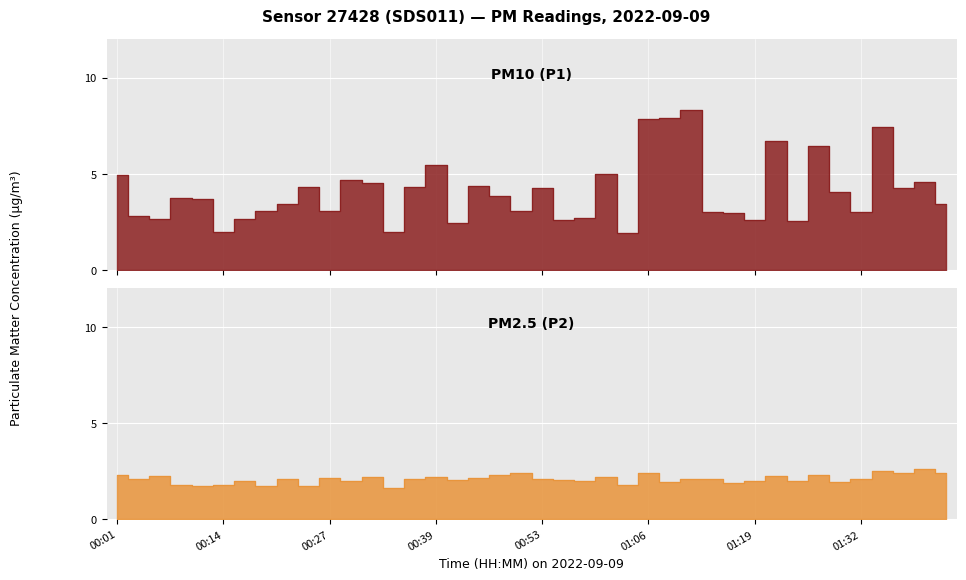

What is the spread (max minus min) of values at 00:09?

1.9